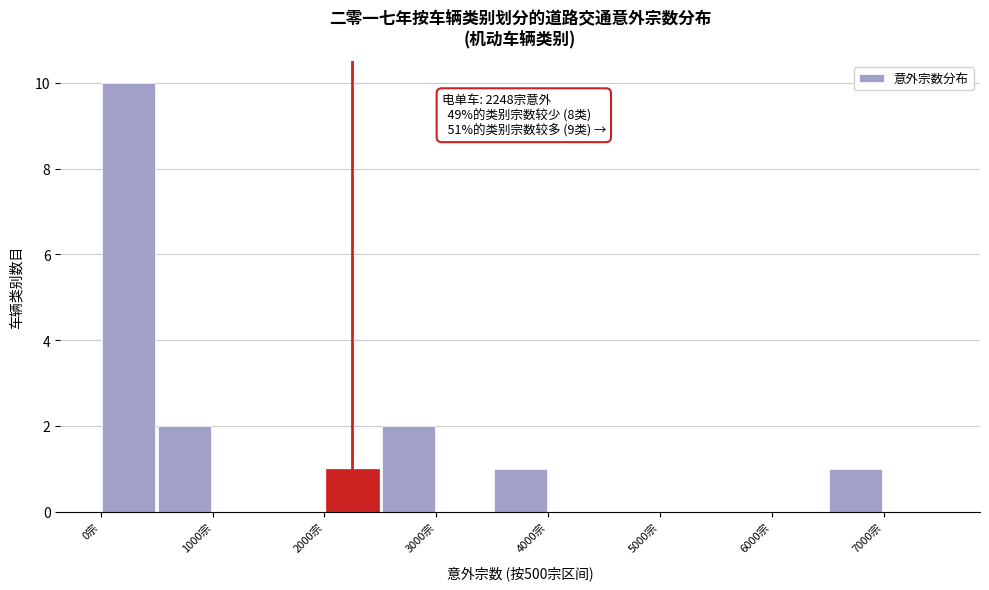

Over which range of the x-axis is the bar tallest?

0 to 500